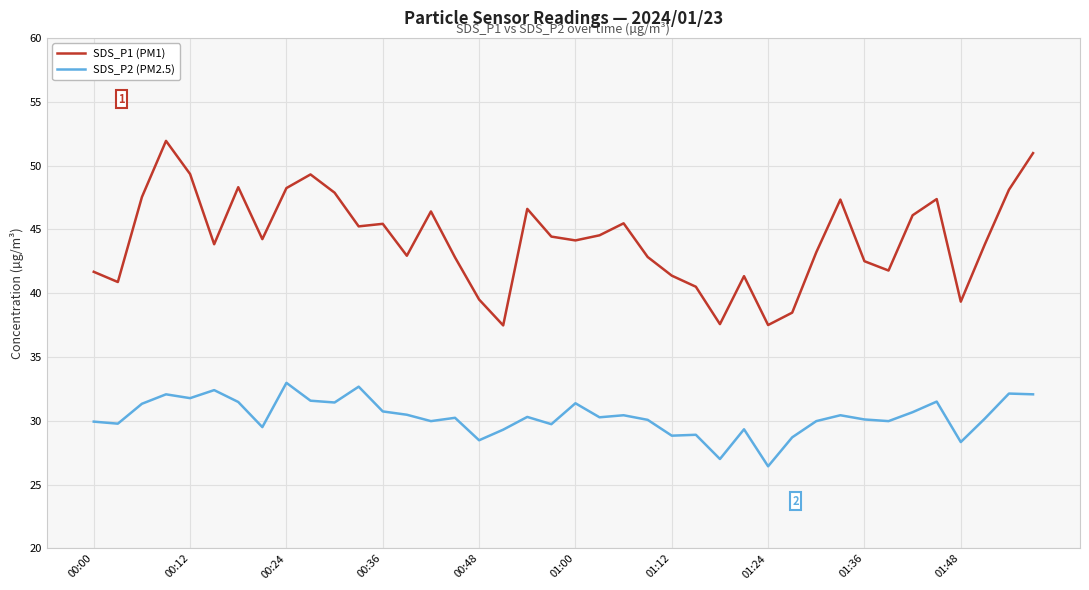

True or false: SDS_P1 (PM1) and SDS_P2 (PM2.5) cross at least once.

False